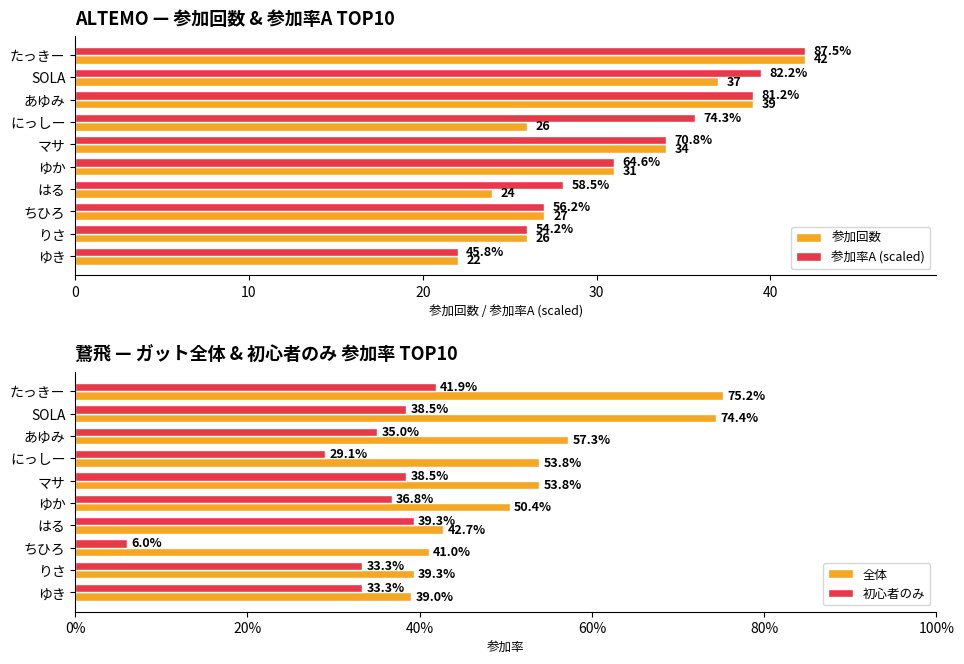

Which category has the lowest value in the 参加回数 series?

ゆき